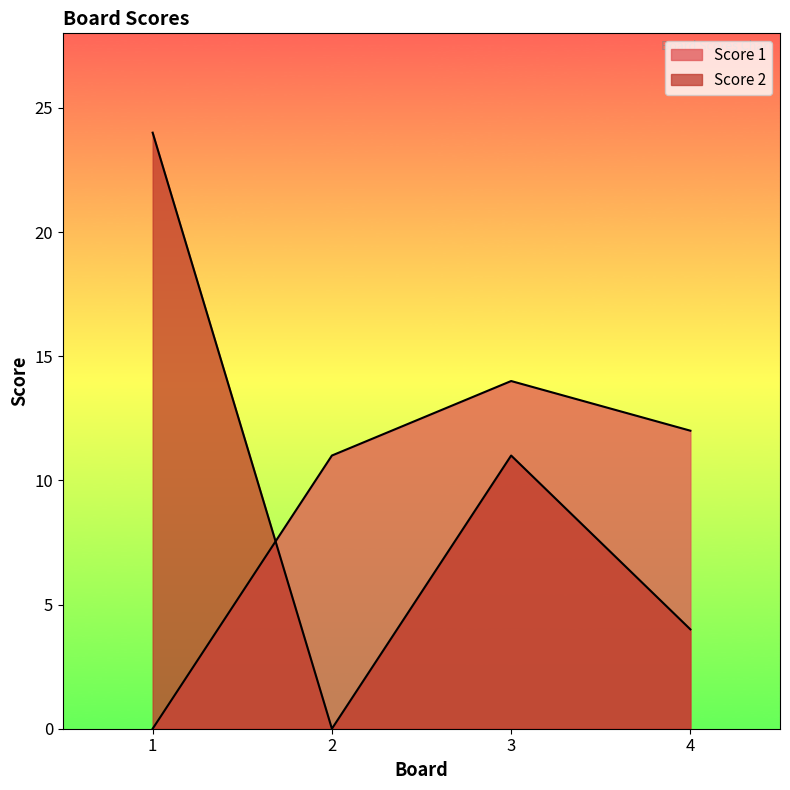

What is the highest value of the Score 2 series?

24